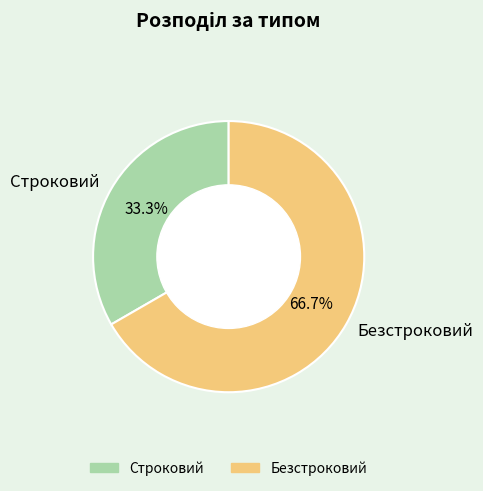

Between Безстроковий and Строковий, which is larger?

Безстроковий